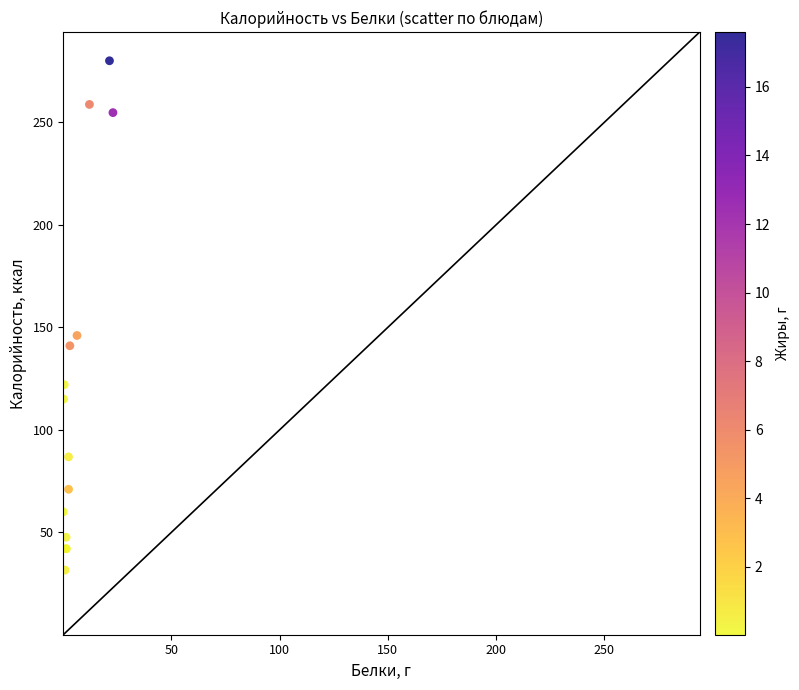

What Y value in the scatter plot is closest to 155?

146.0